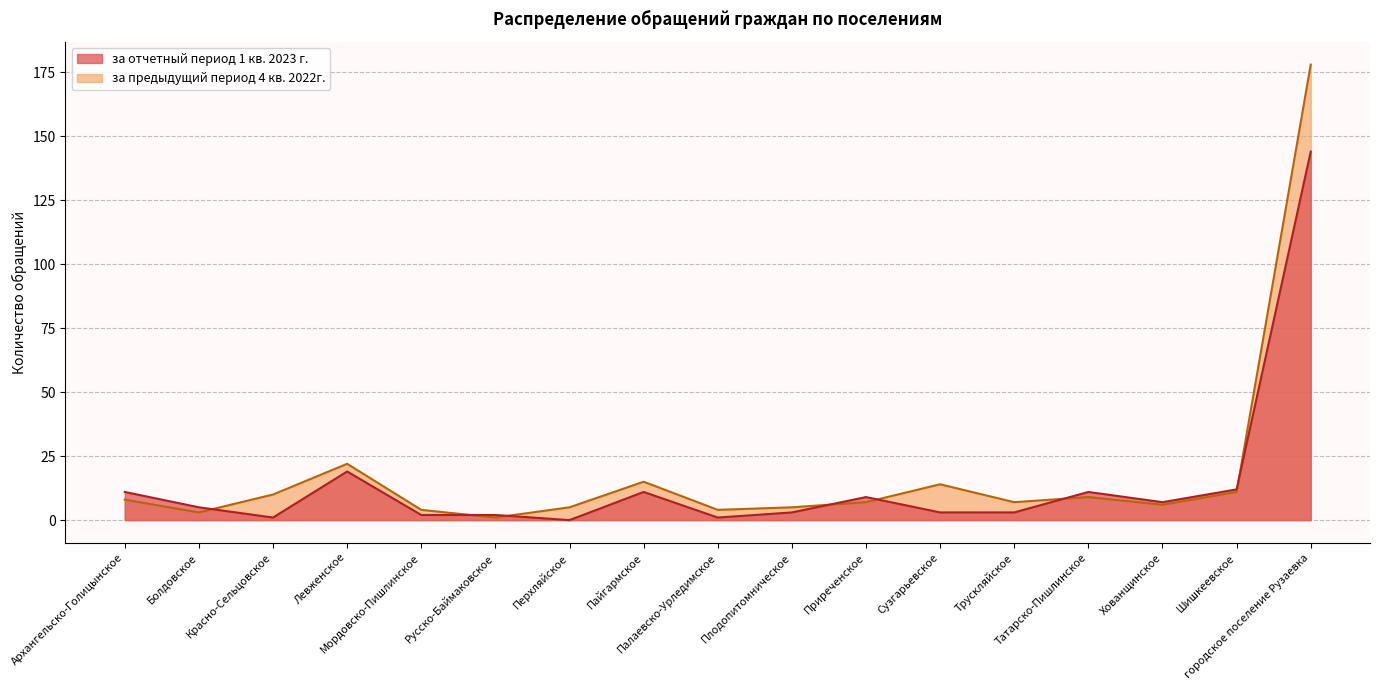

Does the chart have visible grid lines?

Yes